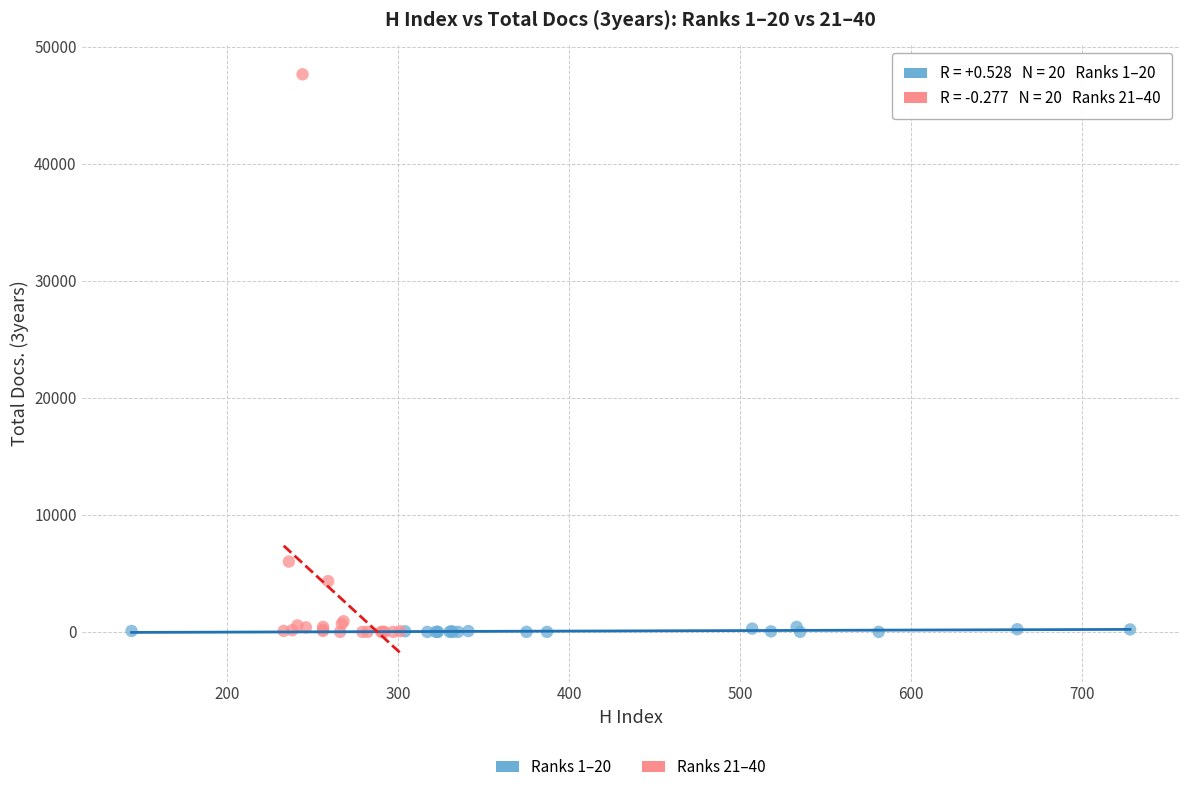

Which series has the largest Y range (max minus min)?

Ranks 21–40